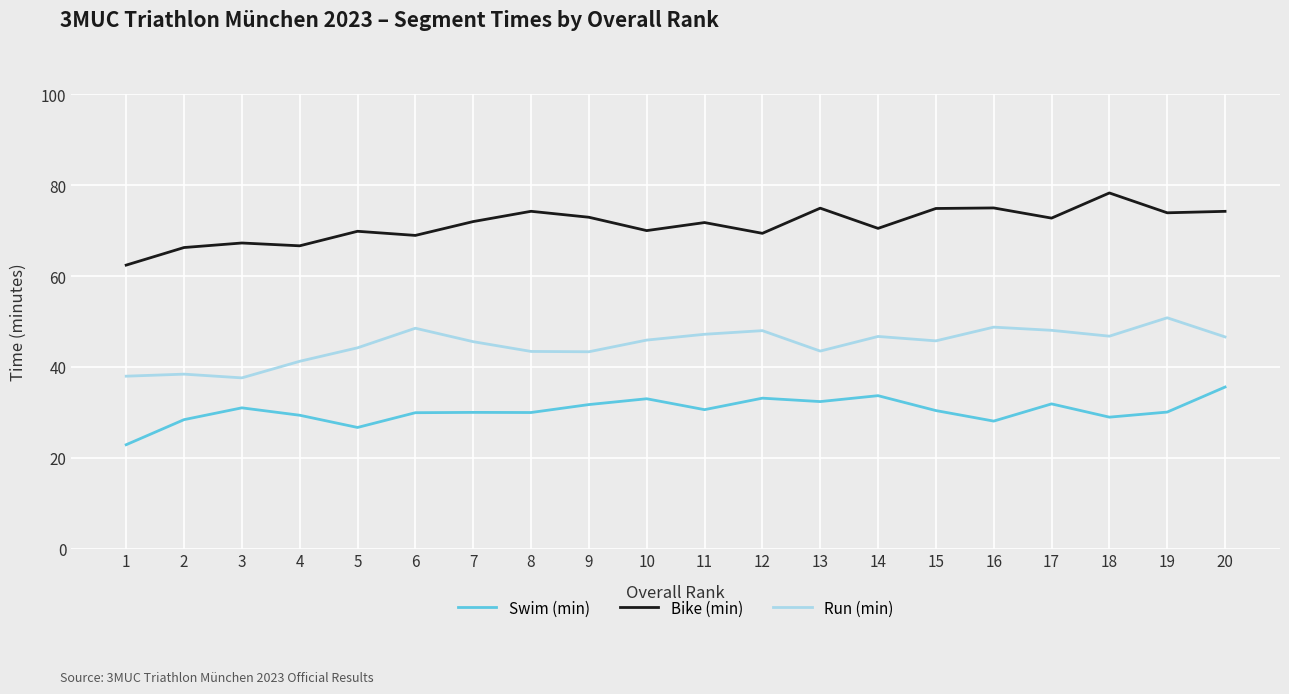

What is the difference between the Bike (min) values at 16 and 7?

3.0